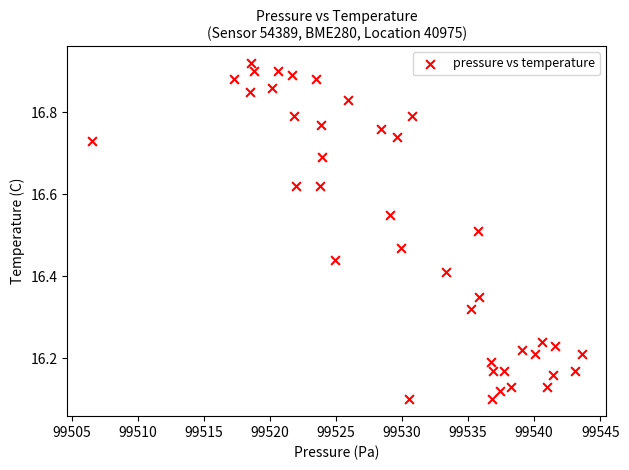

What is the range of Y values (max minus min)?

0.8